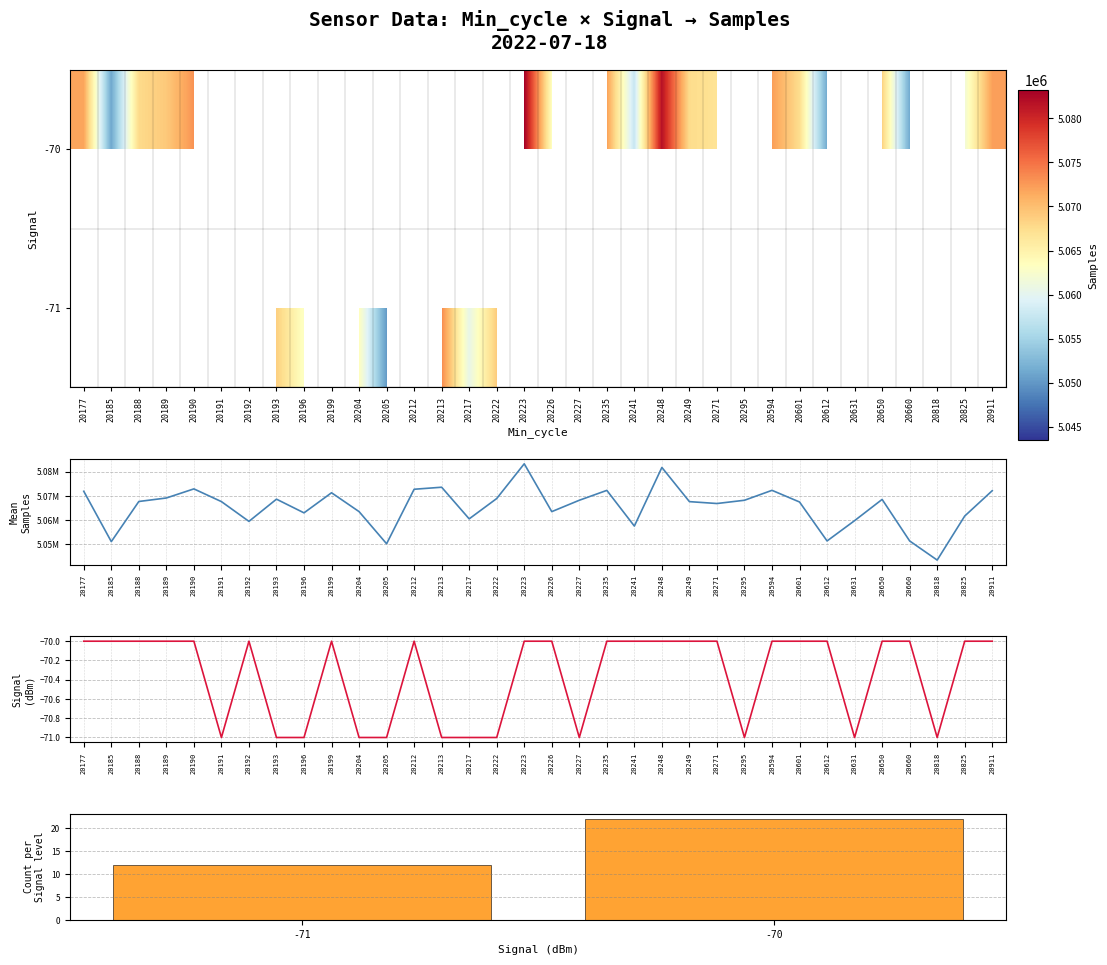

Read the 20818 value at Samples, to the nearest 10.

5043550